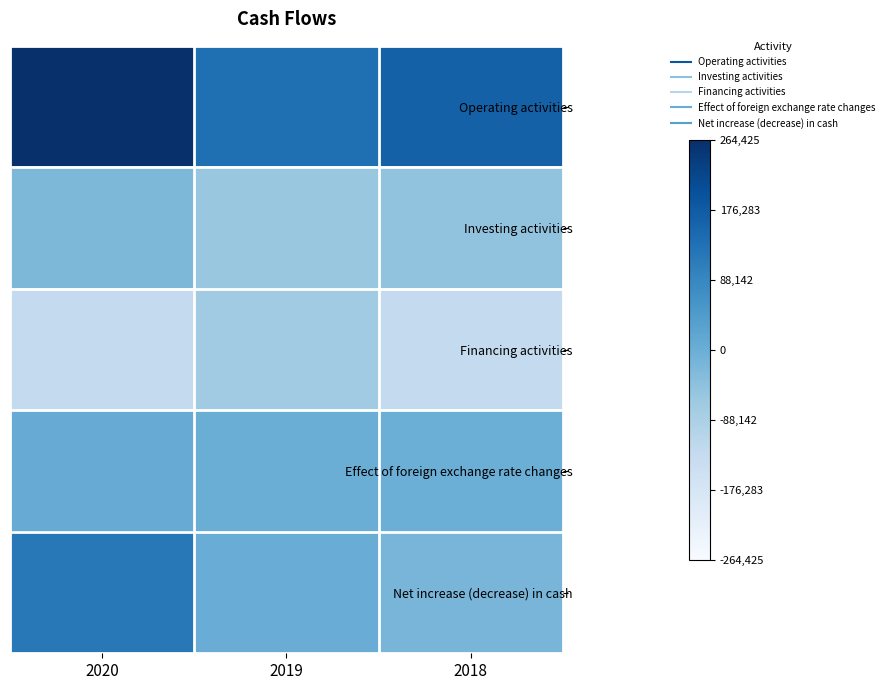

Rank the series by their maximum value, from highest to lowest.

Operating activities, Net increase (decrease) in cash, Effect of foreign exchange rate changes, Investing activities, Financing activities